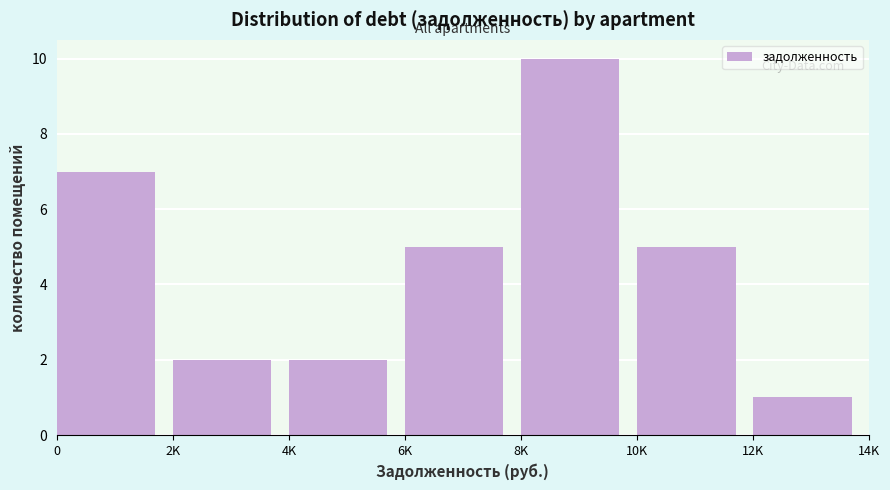

Reading right to left, what are all the values shown in this chart?

1	5	10	5	2	2	7